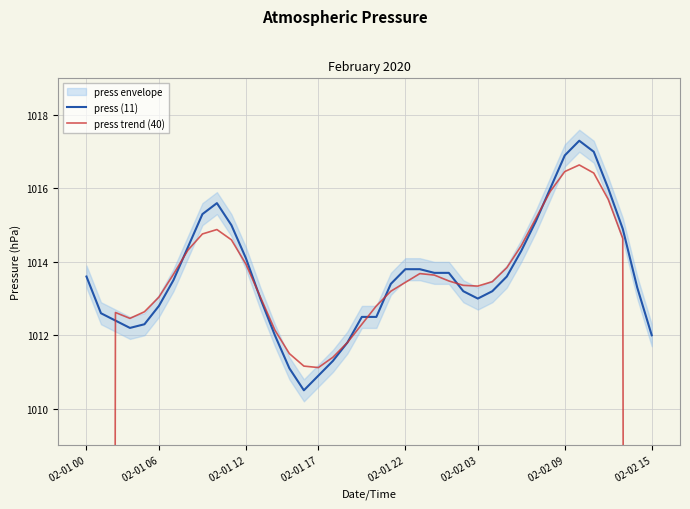

Is the value of press trend (40) at 8 greater than the value of press (11) at 25?

Yes